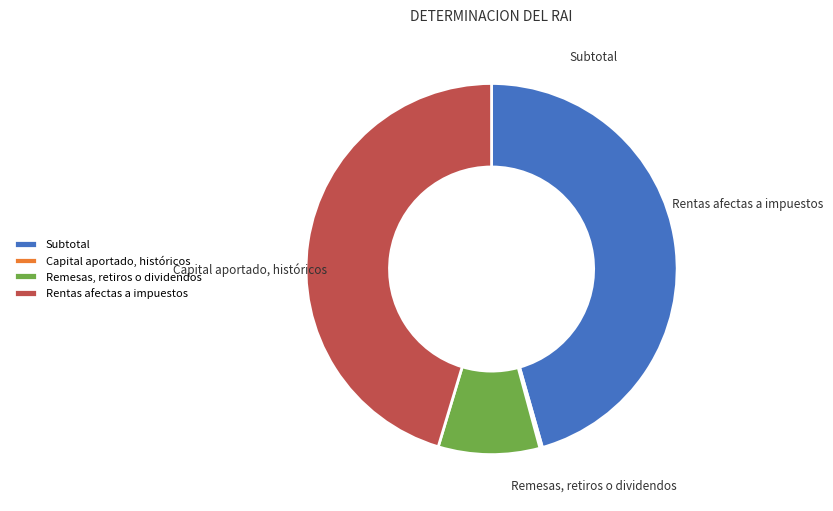

Which slice is the smallest?

Capital aportado, históricos